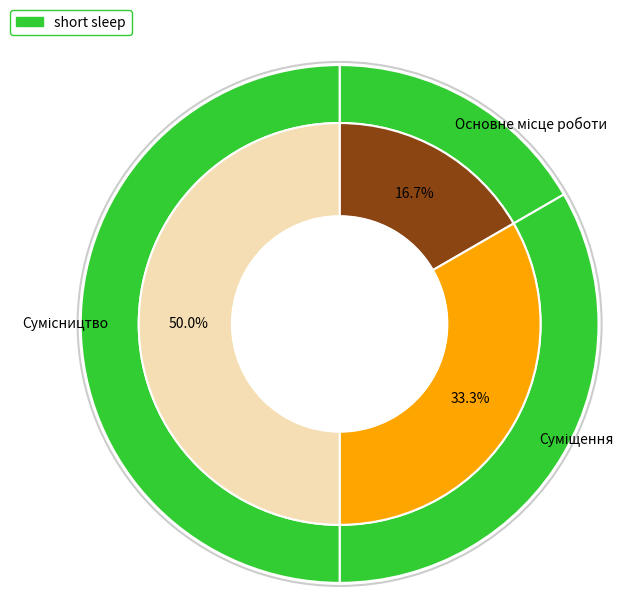

To the nearest percent, what is the combined percentage of Суміщення and Основне місце роботи?

50%